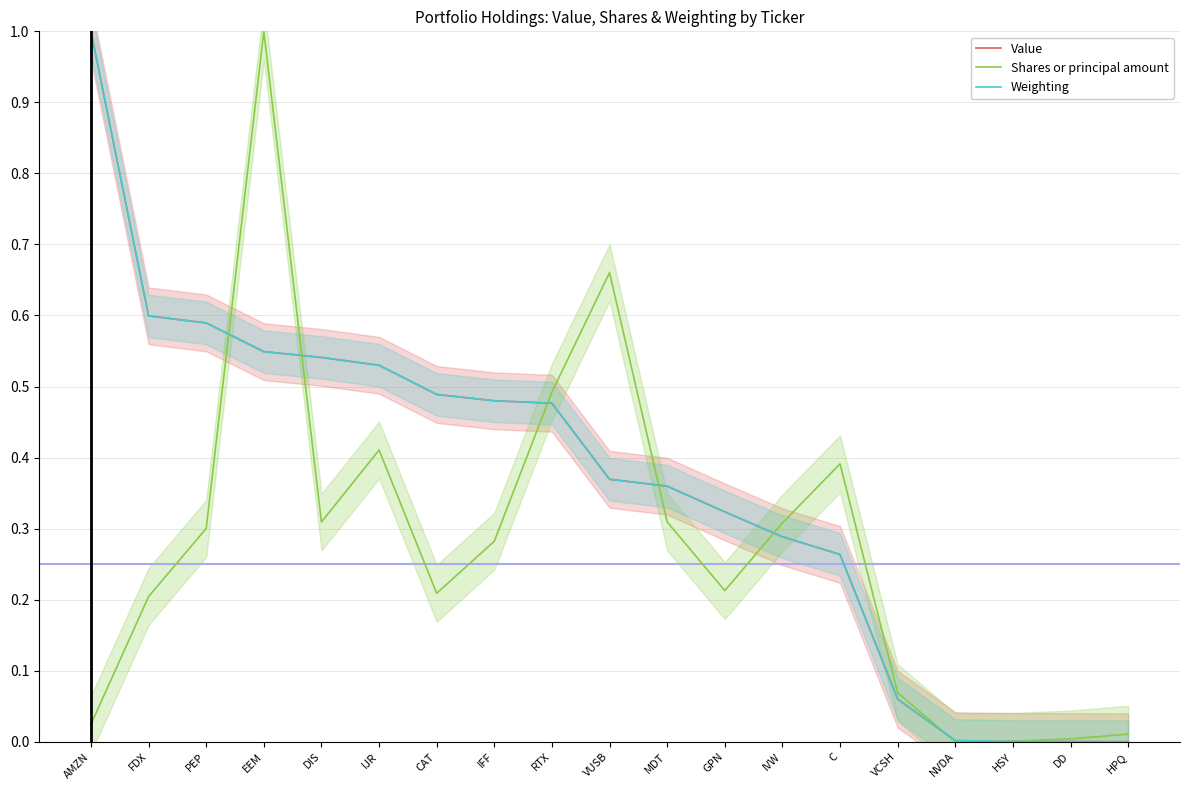

Which category has the lowest value across all series?

HPQ